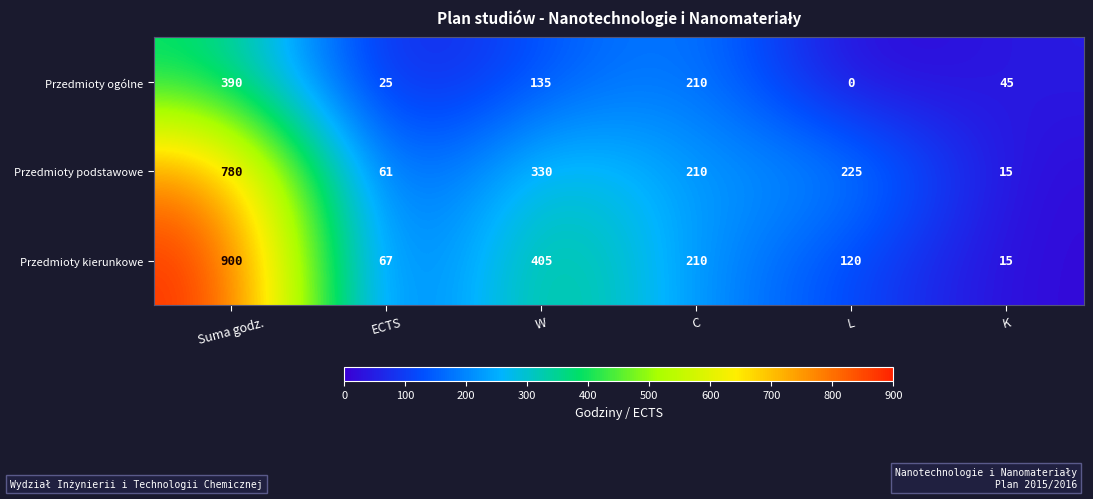

Reading right to left, what are all the values shown in this chart?

Przedmioty ogólne: K=45	L=0	C=210	W=135	ECTS=25	Suma godz.=390
Przedmioty podstawowe: K=15	L=225	C=210	W=330	ECTS=61	Suma godz.=780
Przedmioty kierunkowe: K=15	L=120	C=210	W=405	ECTS=67	Suma godz.=900